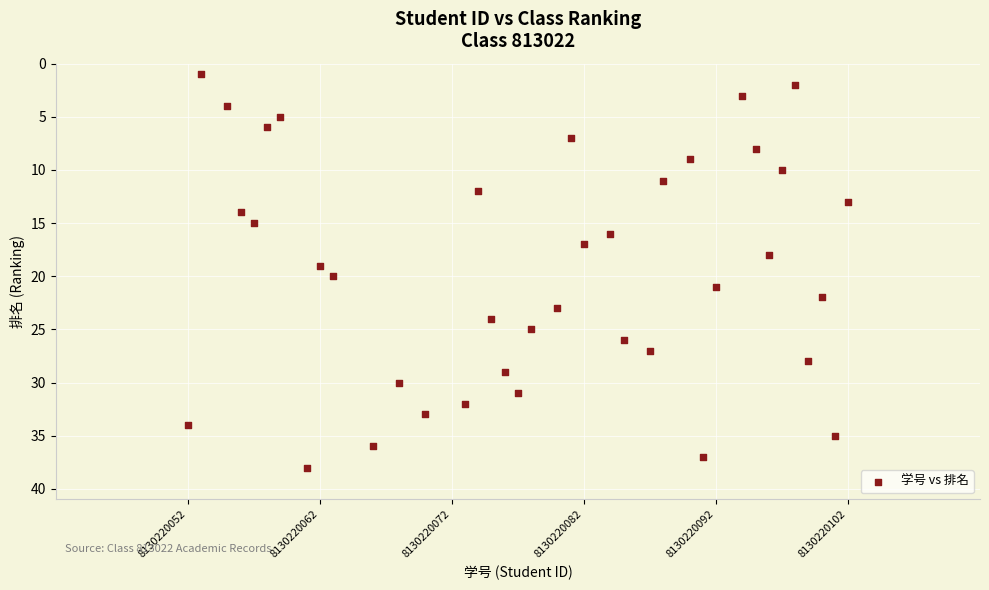

What is the range of X values (max minus min)?

50